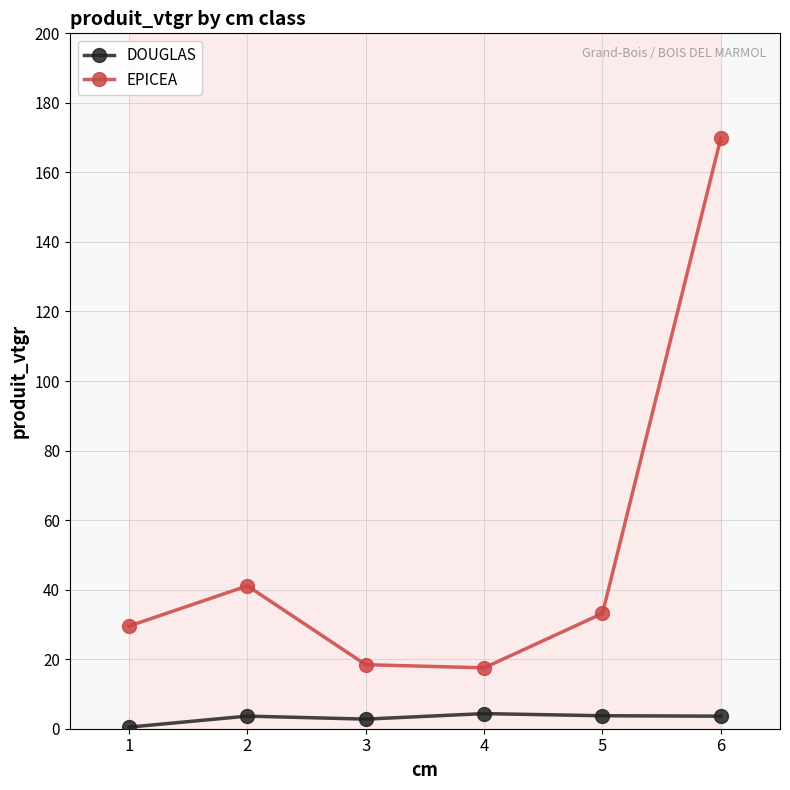

What is the sum of all DOUGLAS values?

18.5